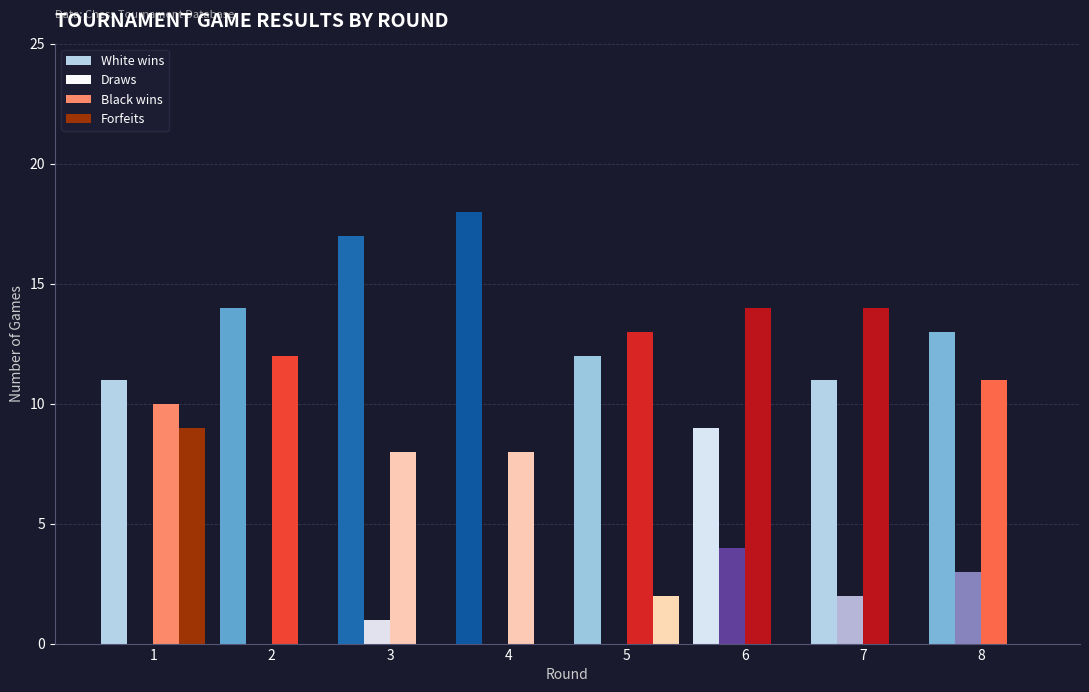

Is the value of Forfeits at 2 greater than the value of Black wins at 8?

No